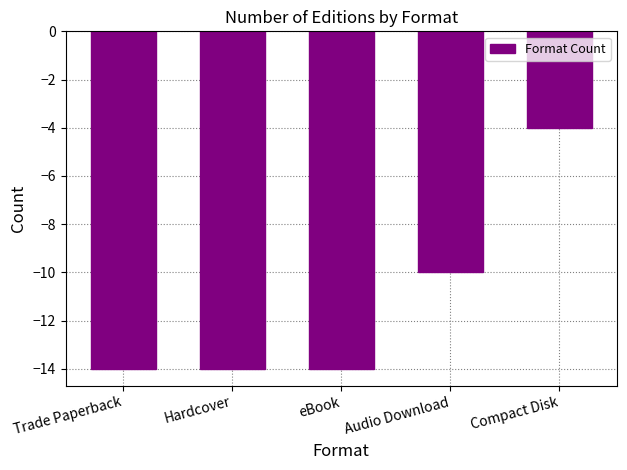

What is the difference between the values at Trade Paperback and Audio Download?

4